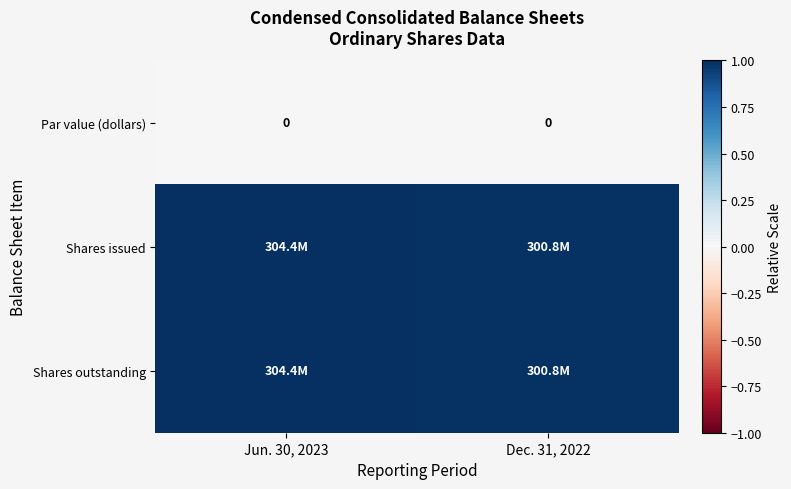

At how many categories does at least one series exceed 0?

2